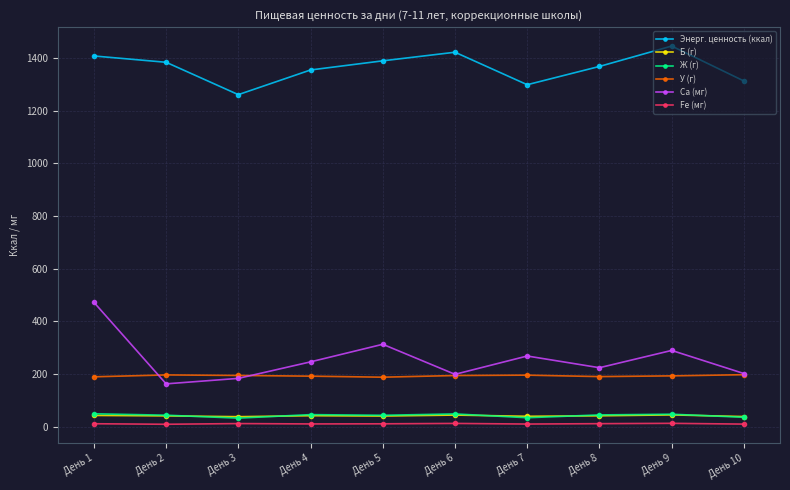

Which category has the highest value across all series?

День 9